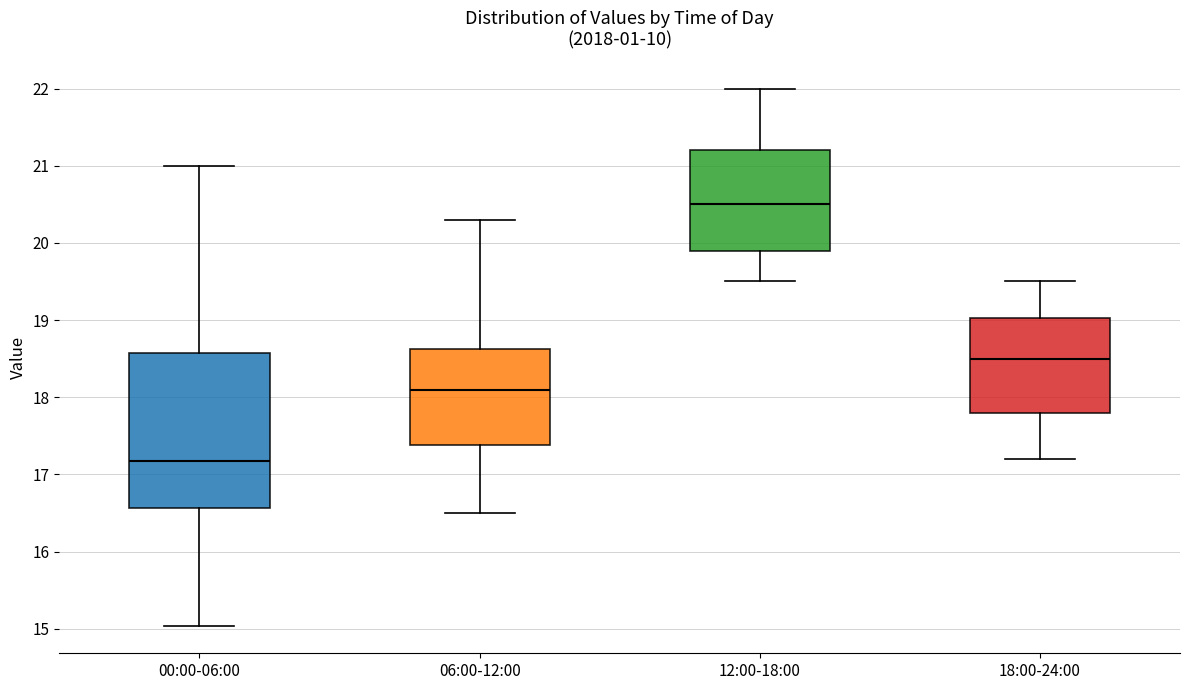

Which box is the tallest, from its lower edge to its upper edge?

00:00-06:00